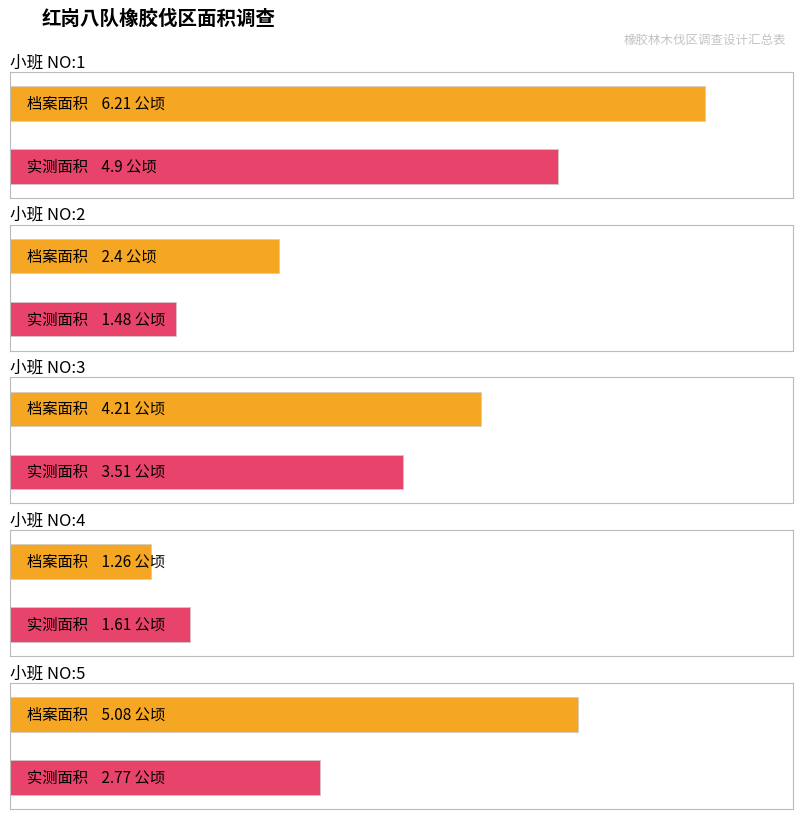

What are all the series names shown in the legend?

档案面积, 实测面积